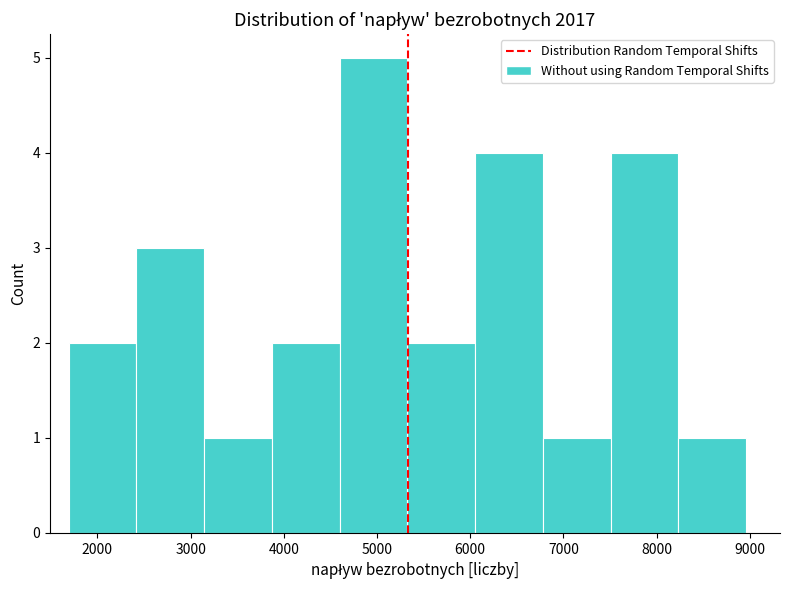

How tall is the bar that spans 2400 to 3100 on the x-axis? Neither the bar edges nor the heights are printed on the chart, so give them approximately, as read against the axes.

3